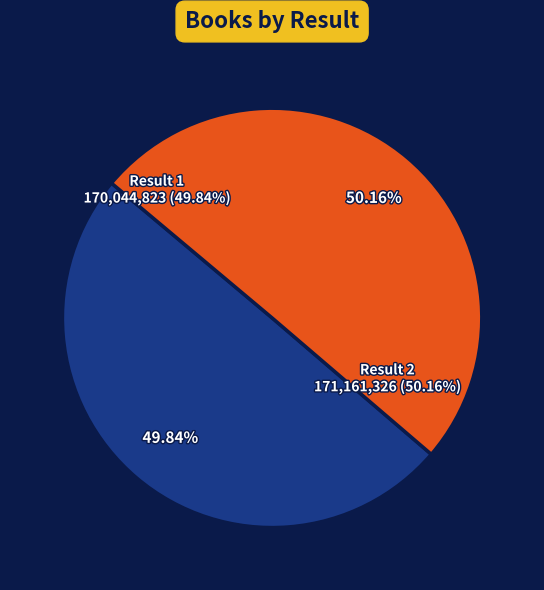

To the nearest percent, what is the average slice percentage?

50%